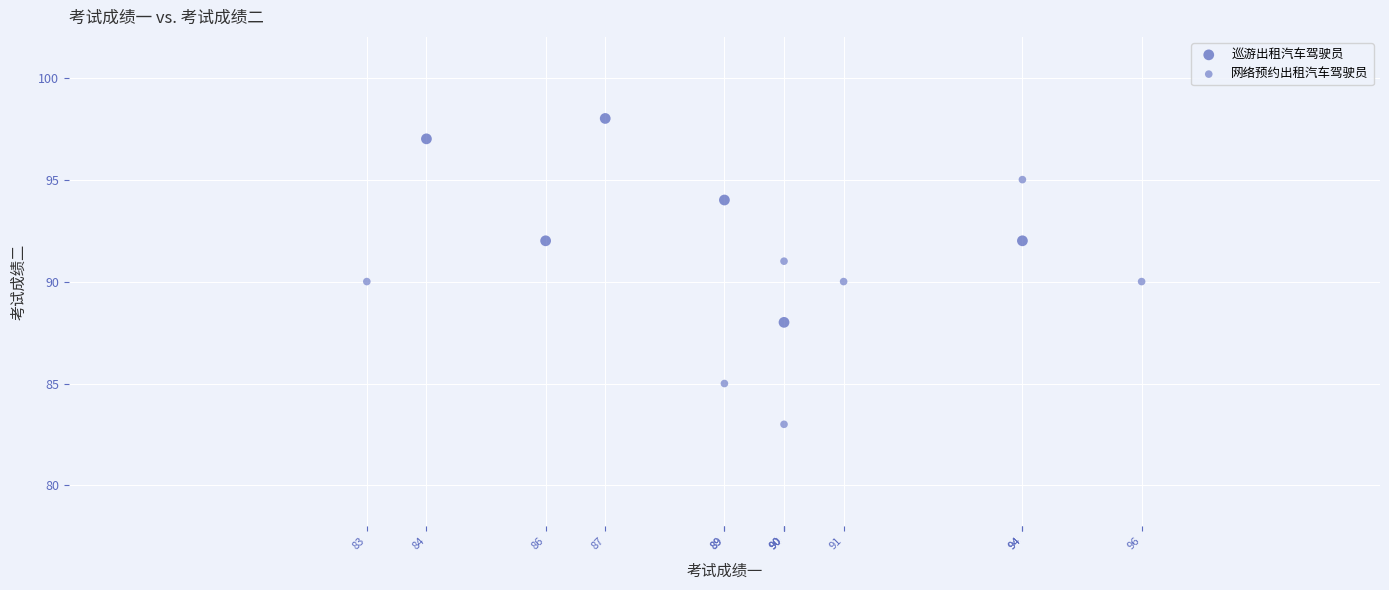

Which series contains the highest Y value?

巡游出租汽车驾驶员